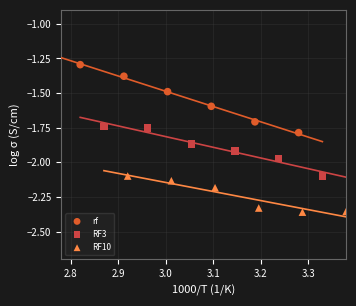

Which series has the widest spread of Y values?

rf